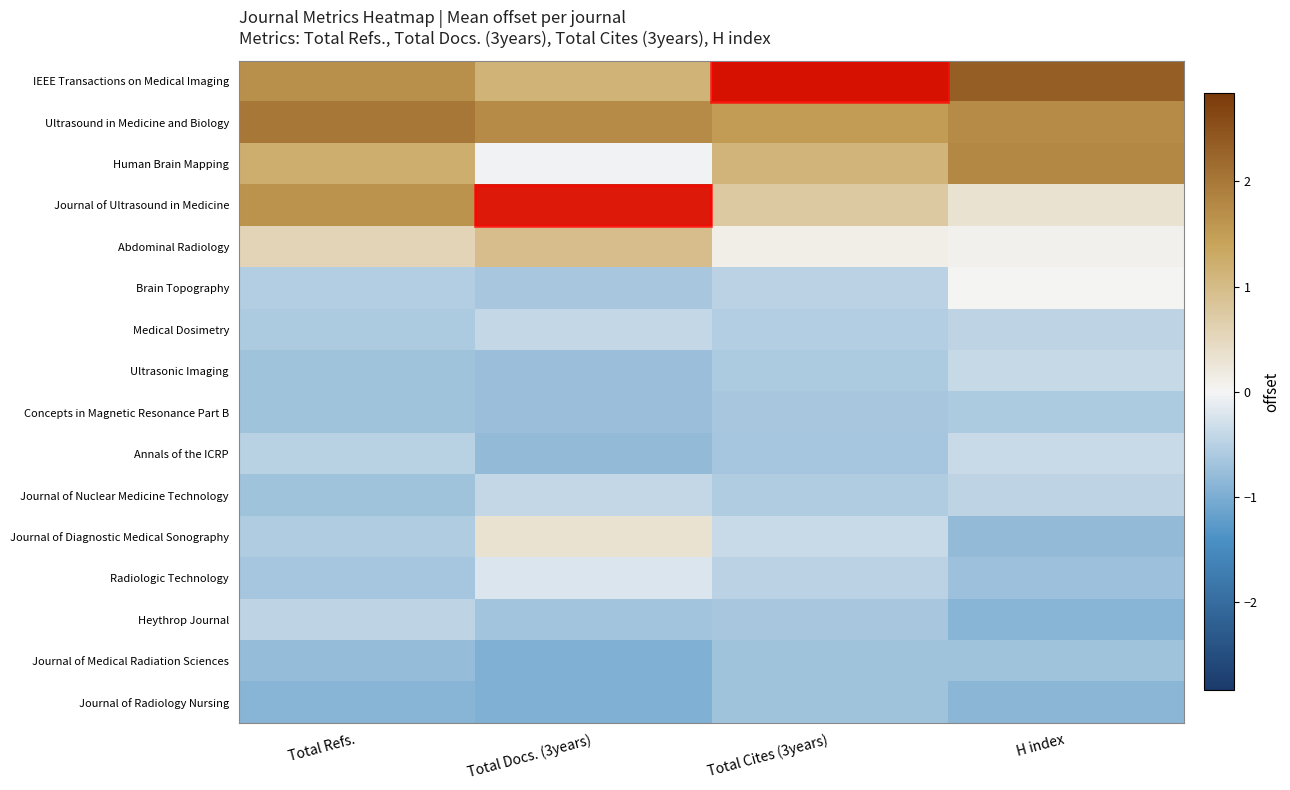

At how many categories does at least one series exceed 0?

4